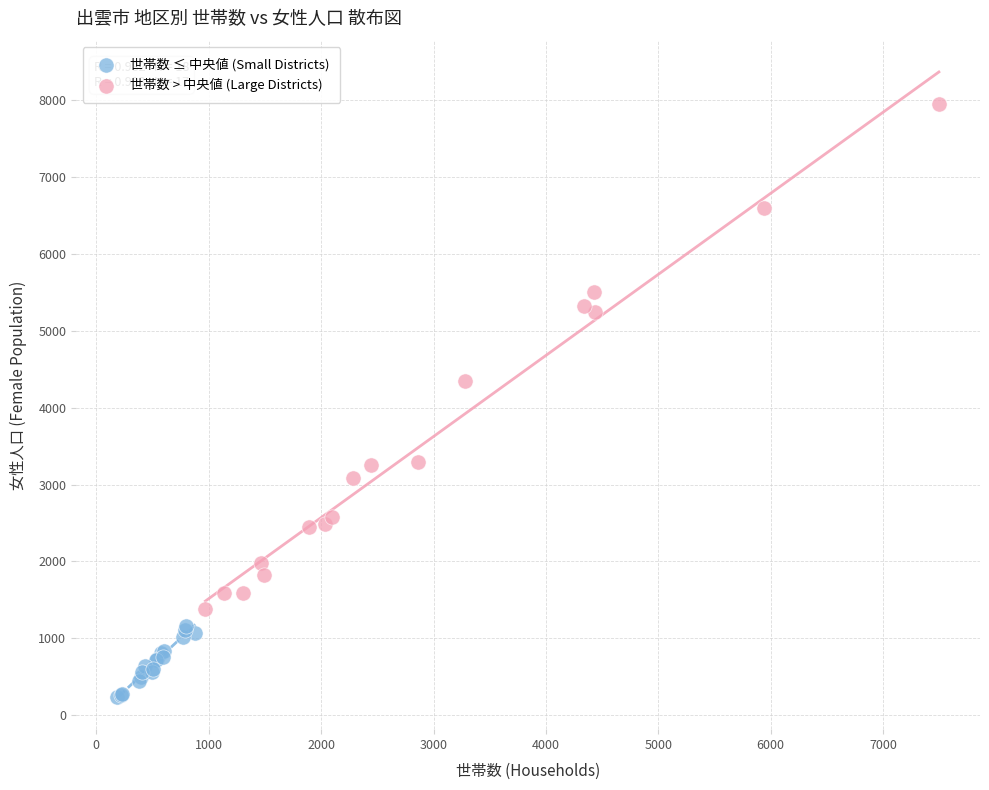

Which series has the widest spread of Y values?

世帯数 > 中央値 (Large Districts)